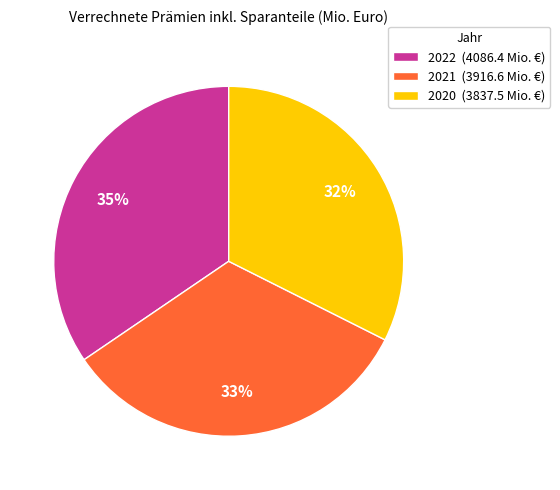

What is the ratio of the value at 2020 (3837.5 Mio. €) to the value at 2021 (3916.6 Mio. €)?

1.0